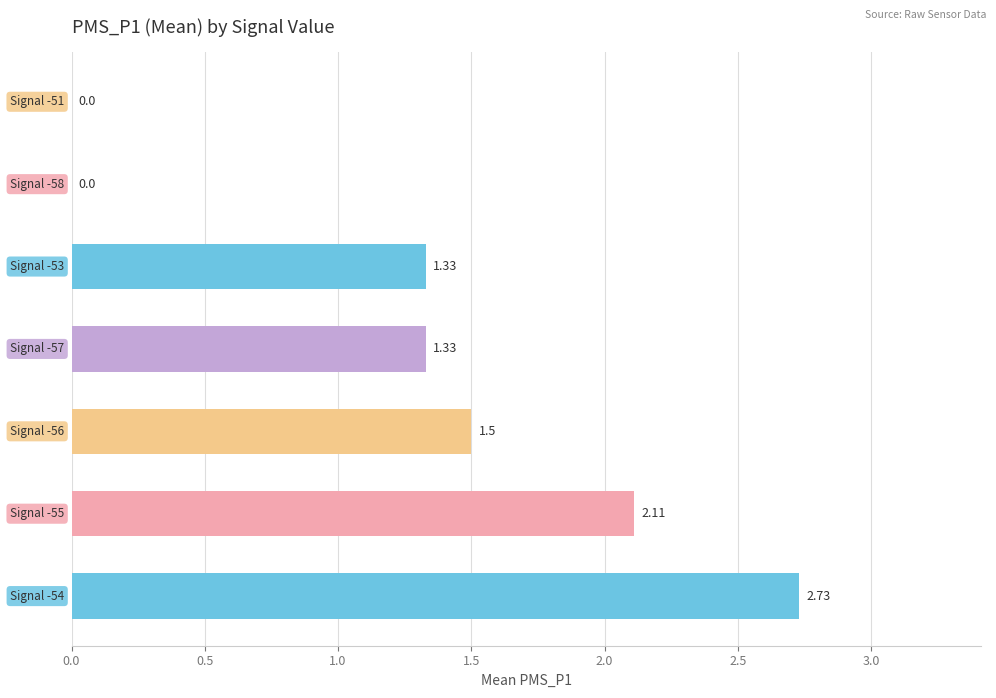

How many series are shown in this chart?

1